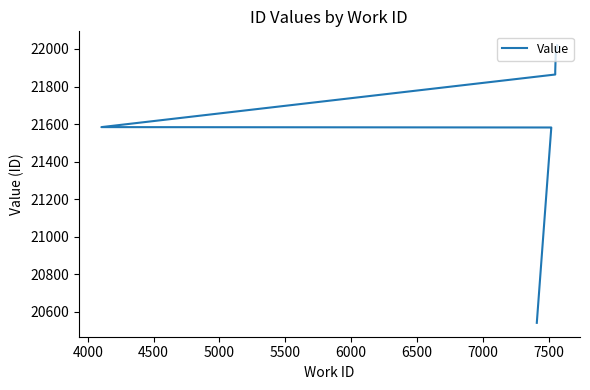

What is the average value?

21693